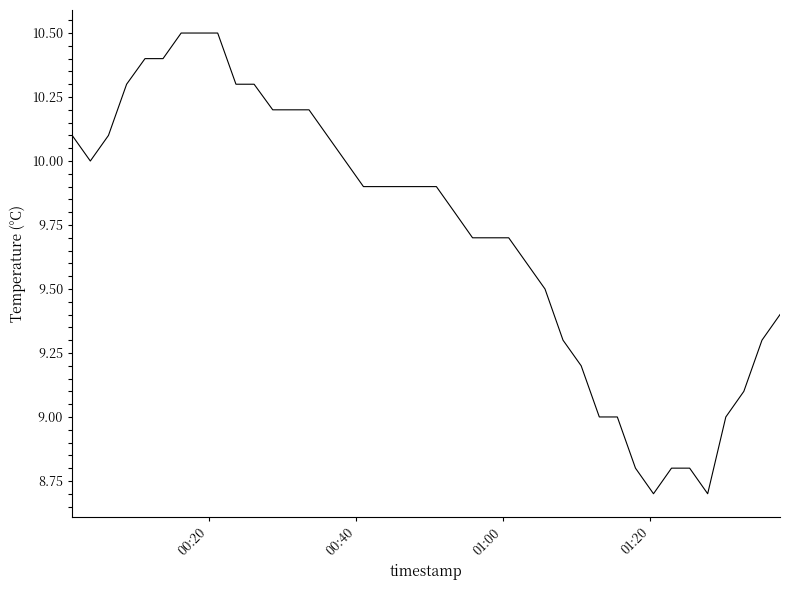

What is the difference between the maximum and minimum values?

1.8